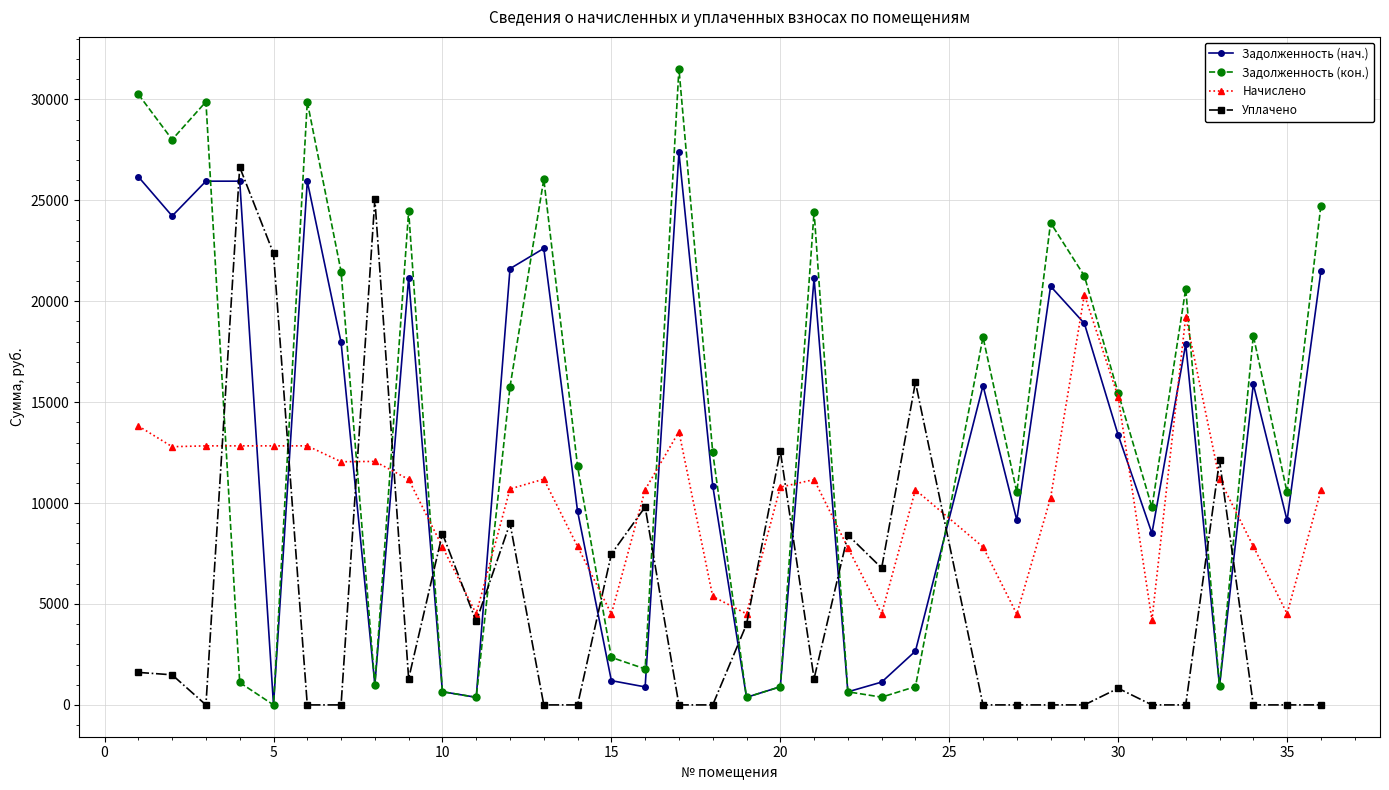

True or false: Начислено has more than 0 points higher than both neighbors.

True